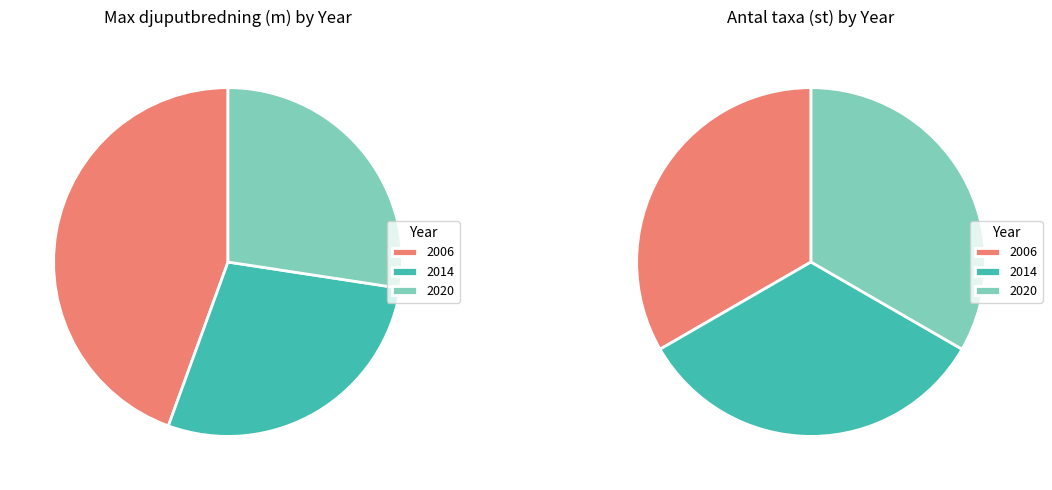

To the nearest percent, what percentage of the pie is 2020?

27%